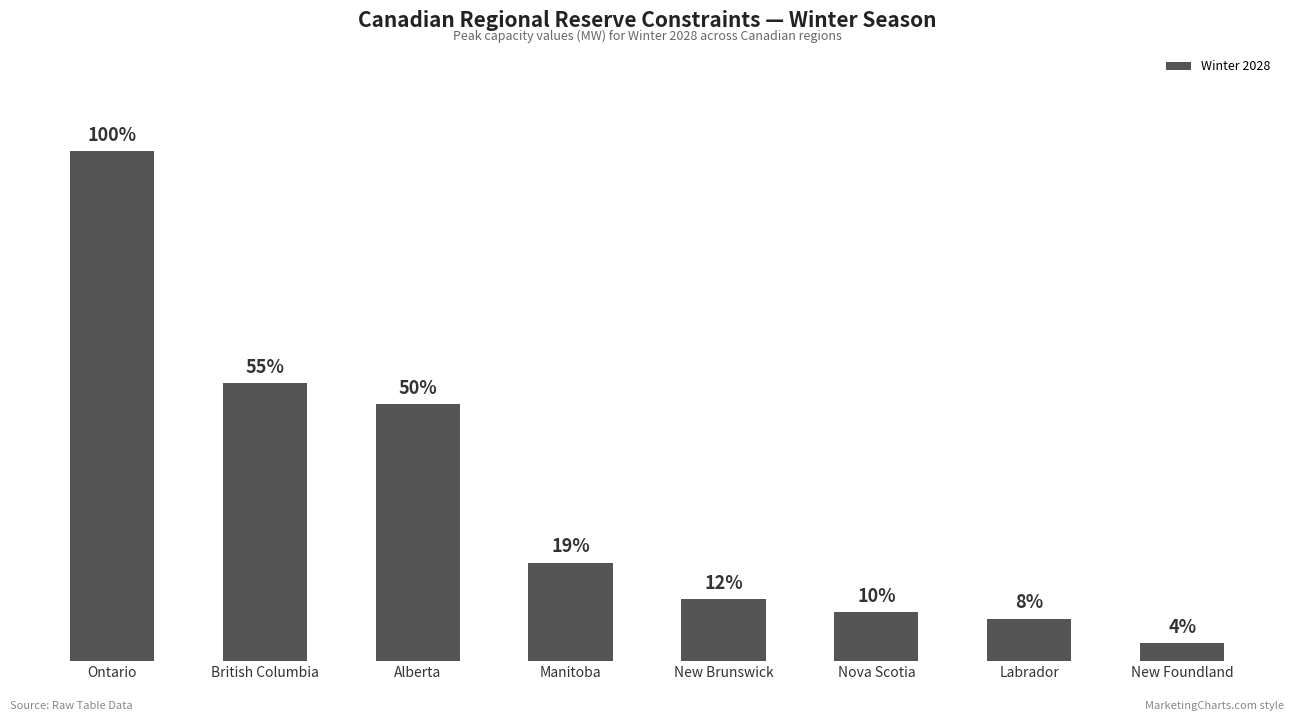

Reading left to right, list all the values displayed in this chart.

28152.4	15350.6	14185.3	5445.2	3443.5	2726.9	2352.8	1017.9